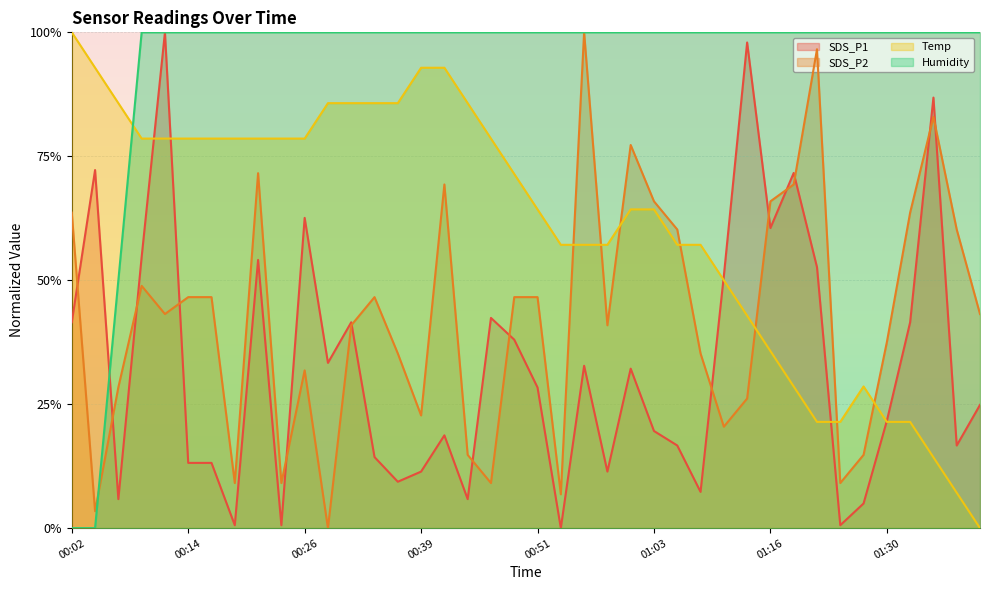

True or false: Temp has a value of 0.2 at 01:01.

False